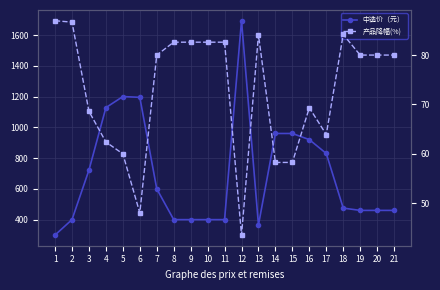

Is the value of 中选价（元） at 9 greater than the value of 产品降幅(%) at 4?

Yes